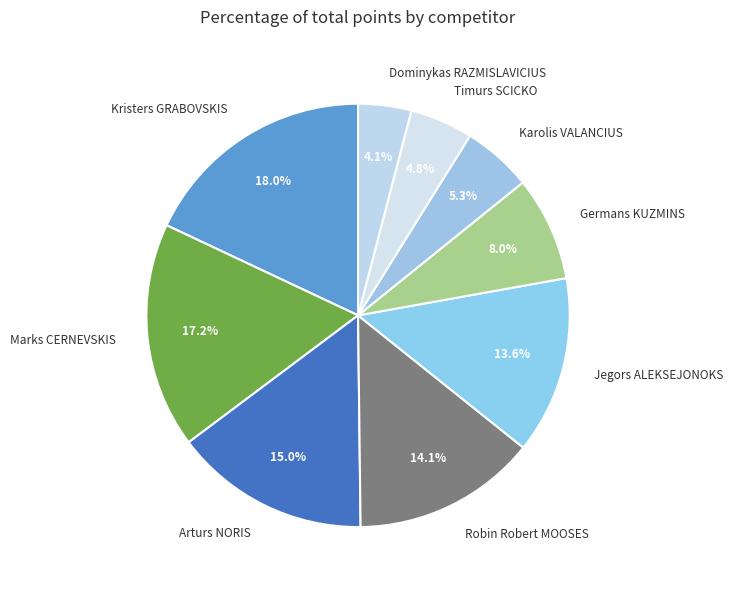

True or false: Karolis VALANCIUS accounts for 14% of the total.

False